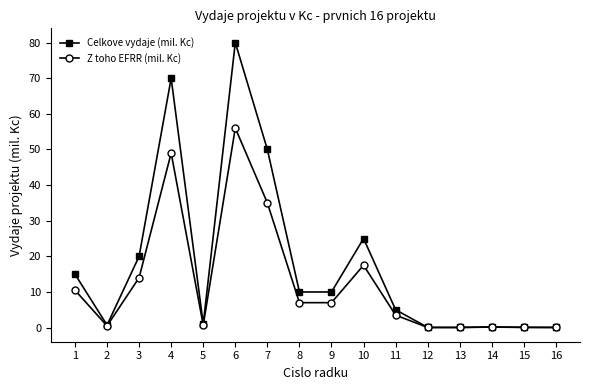

Where does the Celkove vydaje (mil. Kc) series first go above 10?

1